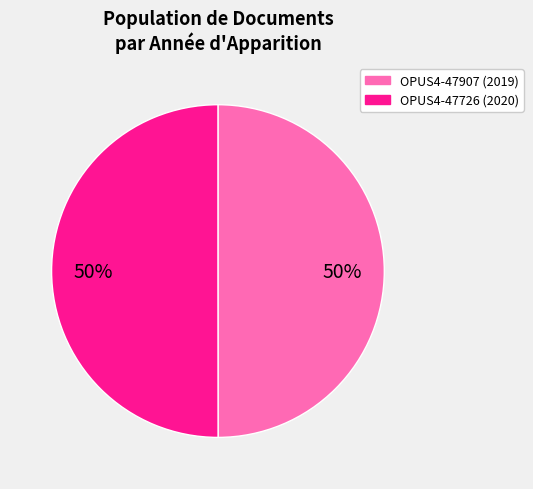

True or false: OPUS4-47907 accounts for 58% of the total.

False